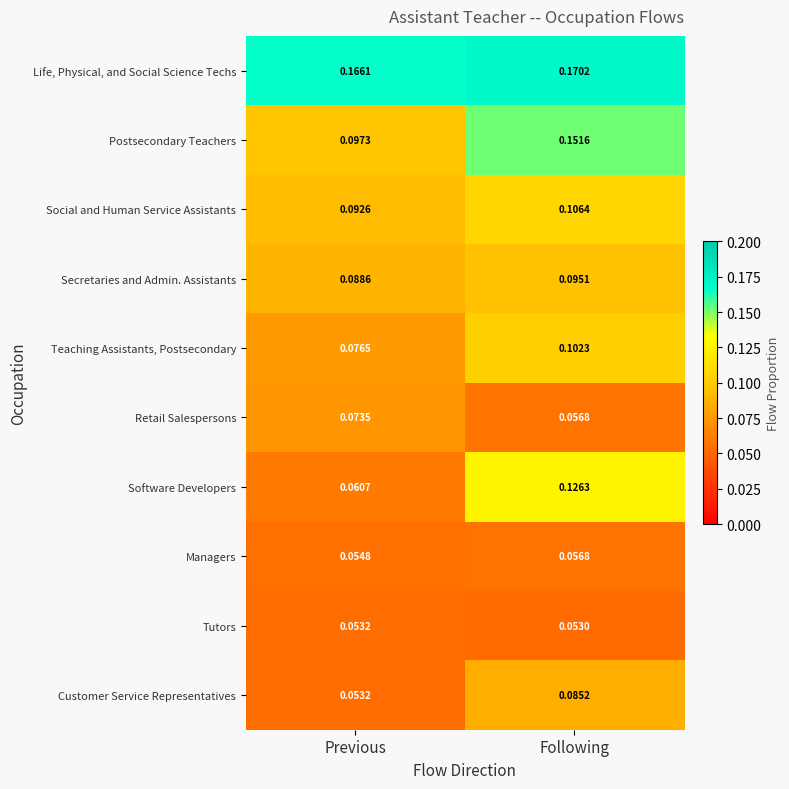

At which label is Social and Human Service Assistants closest to 0?

Previous